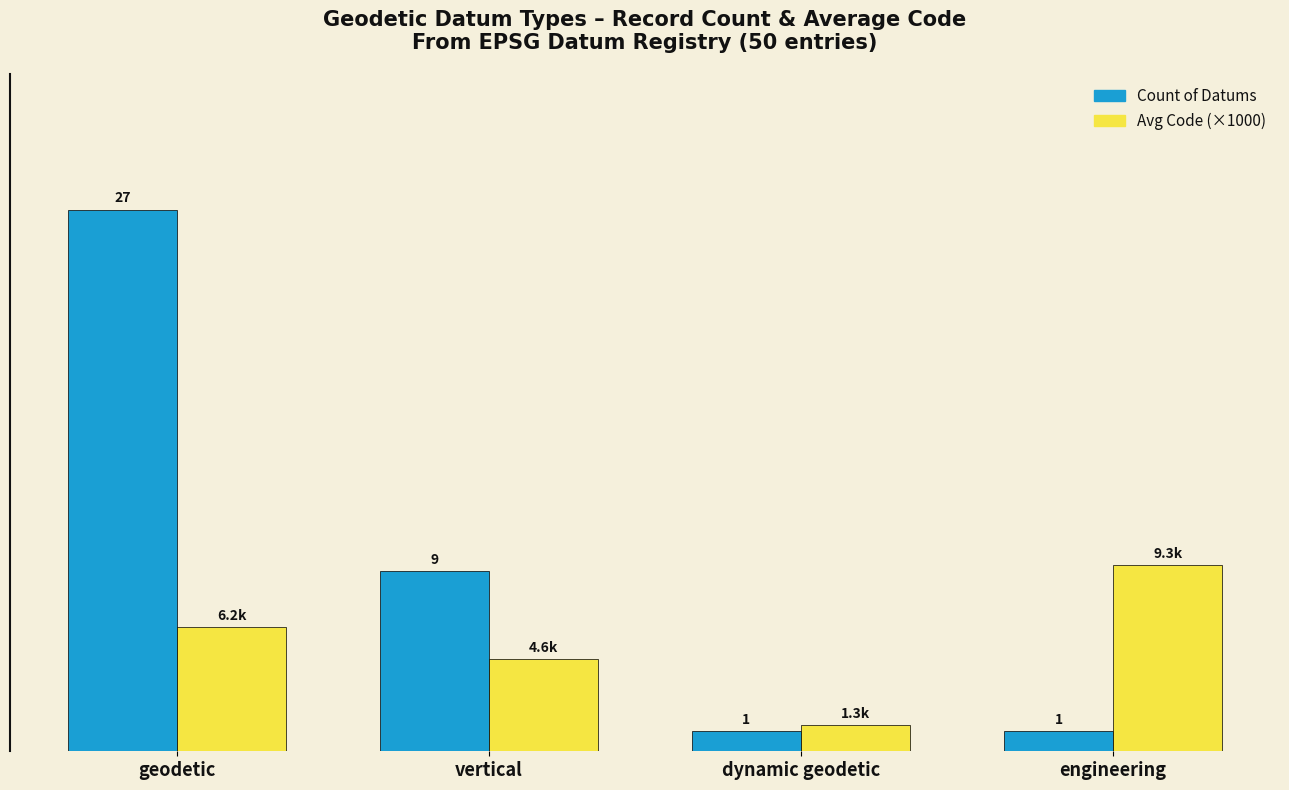

Between geodetic and vertical, which series saw the biggest shift?

Count of Datums